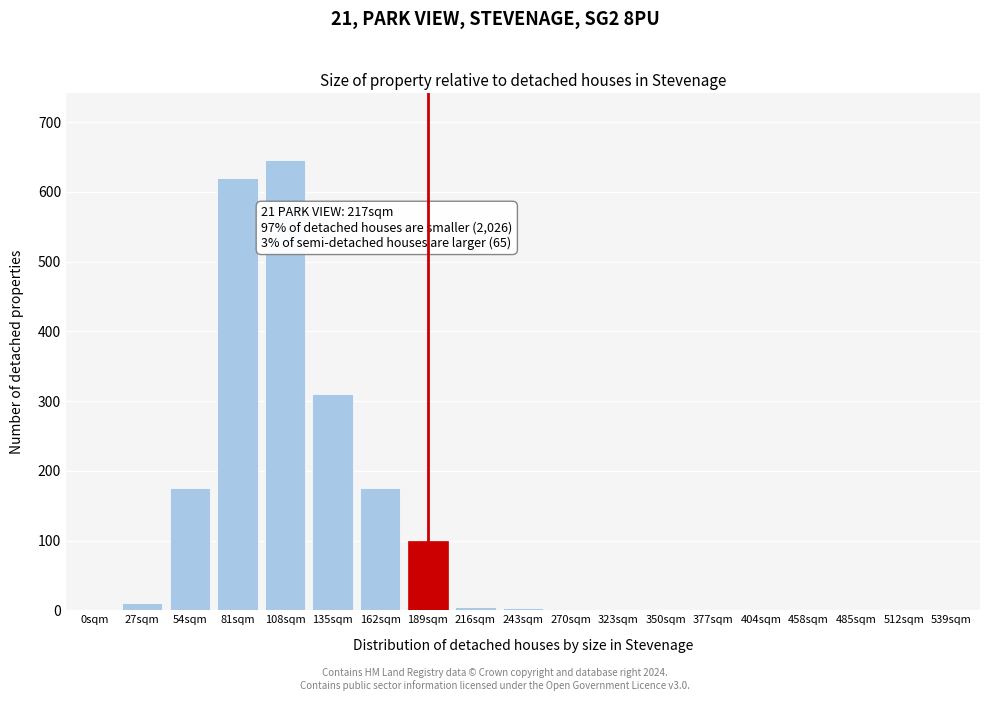

Which category has the highest value across all series?

108sqm